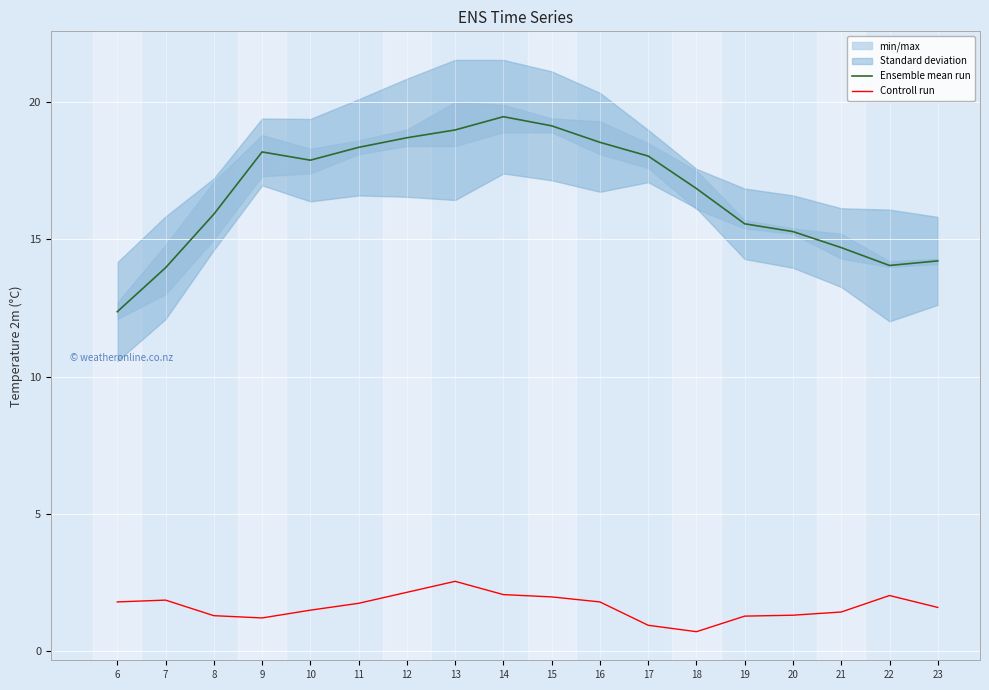

How many values in the Controll run series are below 1?

2